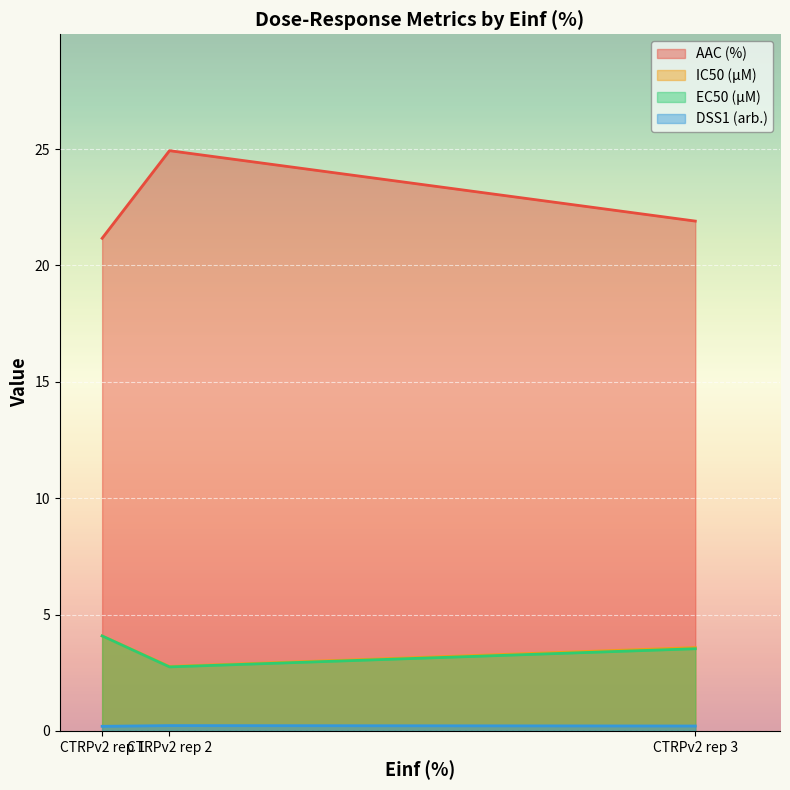

At how many categories does at least one series exceed 18?

3